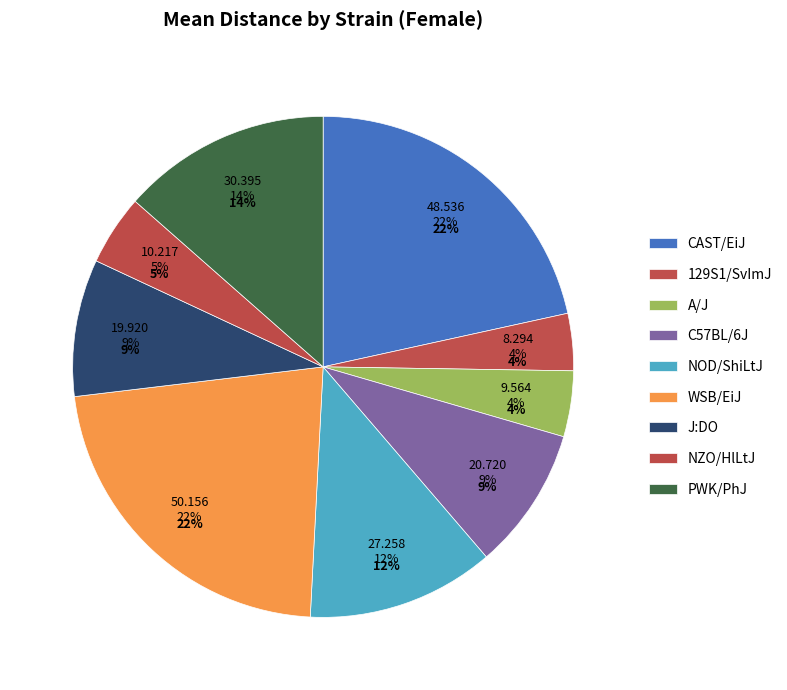

What percentage is the NOD/ShiLtJ slice, to the nearest percent?

12%